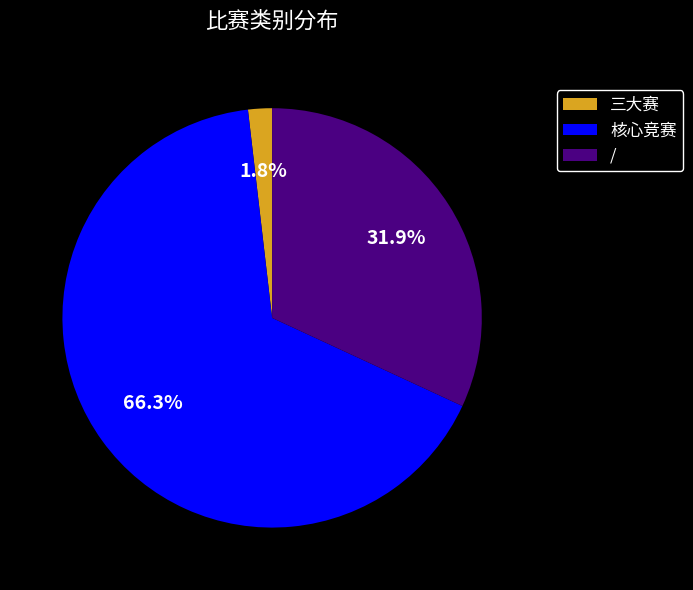

True or false: 三大赛 accounts for 14% of the total.

False